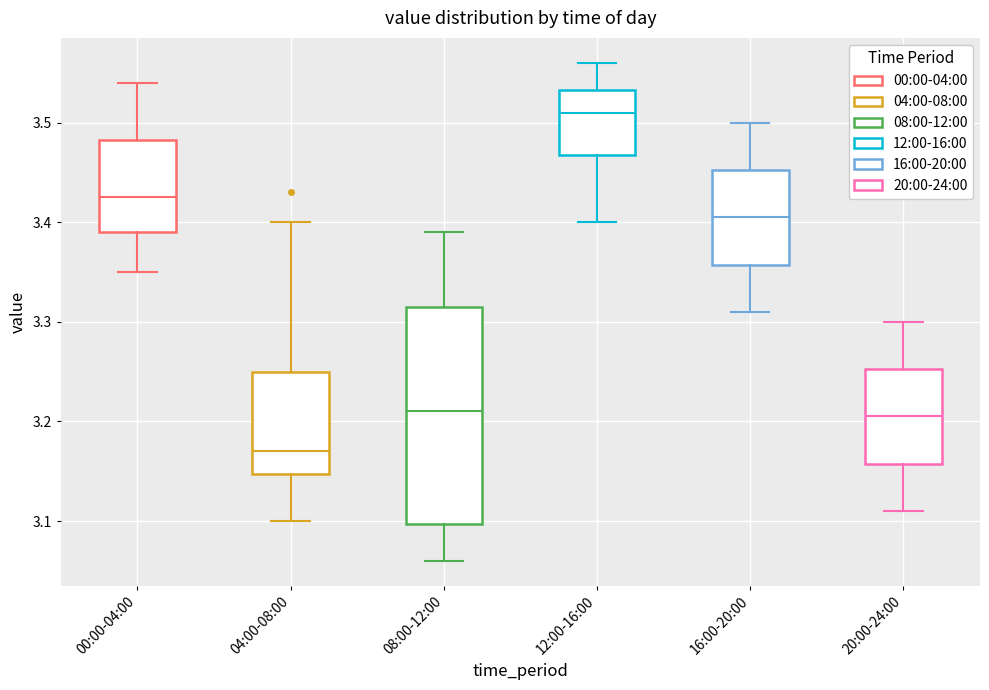

Which box has the lowest median line?

04:00-08:00